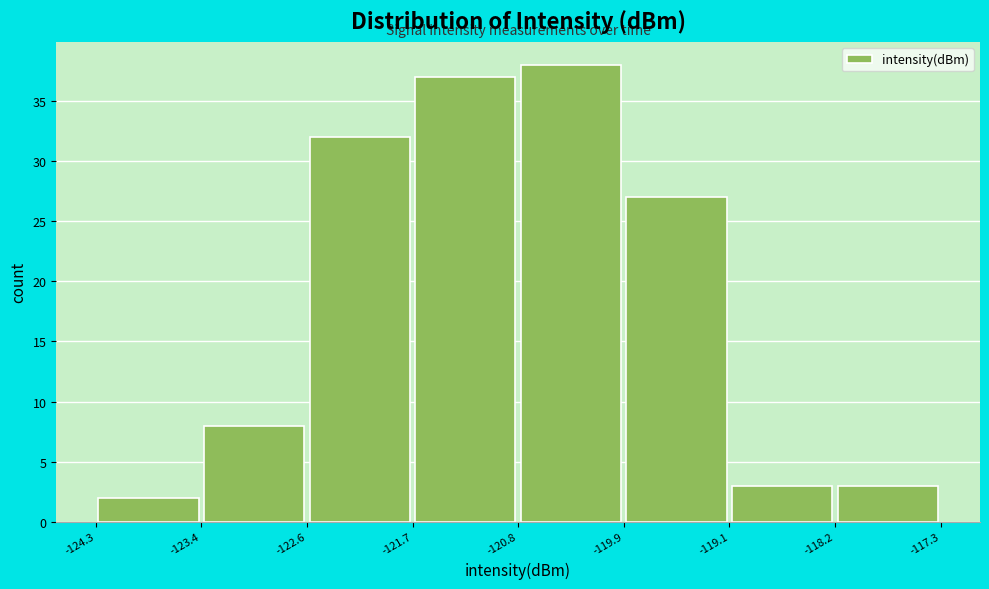

Reading left to right, list every bar in this chart as the range it spans on the x-axis followed by its height. The values are not printed on the chart, so give them approximately, as read against the axis.

-124.3 to -123.4: 2
-123.4 to -122.6: 8
-122.6 to -121.7: 32
-121.7 to -120.8: 37
-120.8 to -119.9: 38
-119.9 to -119.1: 27
-119.1 to -118.2: 3
-118.2 to -117.3: 3